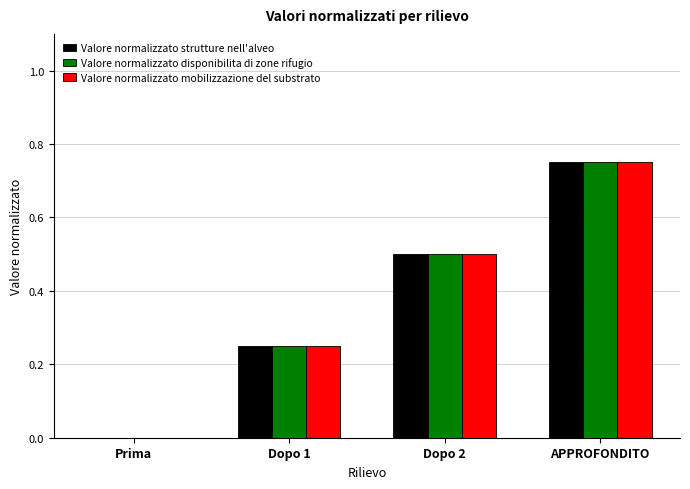

Is it true that Valore normalizzato disponibilita di zone rifugio equals 0.0 at Prima?

True